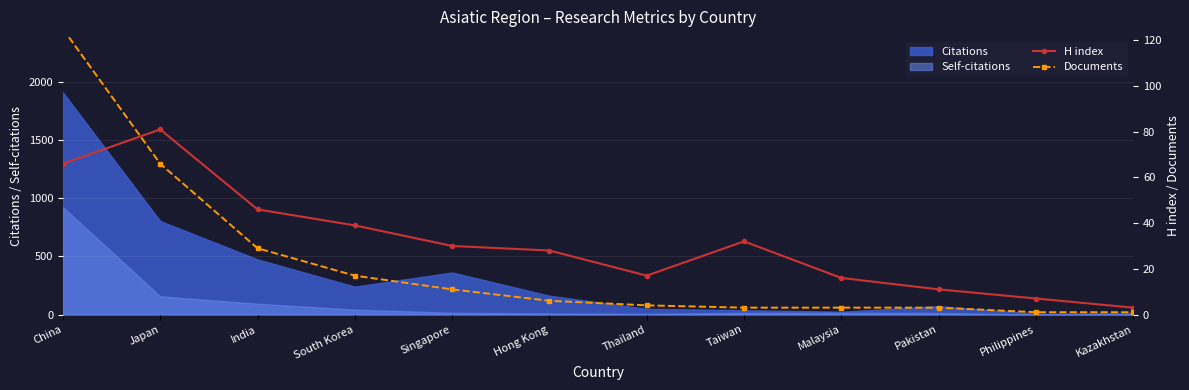

Which category has the highest value in the Self-citations series?

China